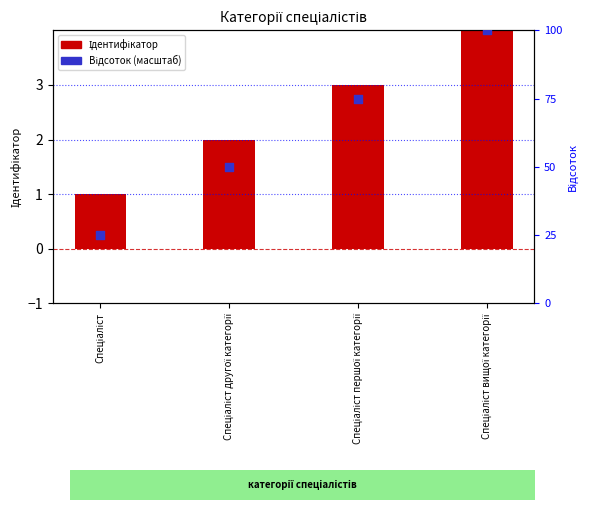

What are all the series names shown in the legend?

Ідентифікатор, Відсоток (масштаб)